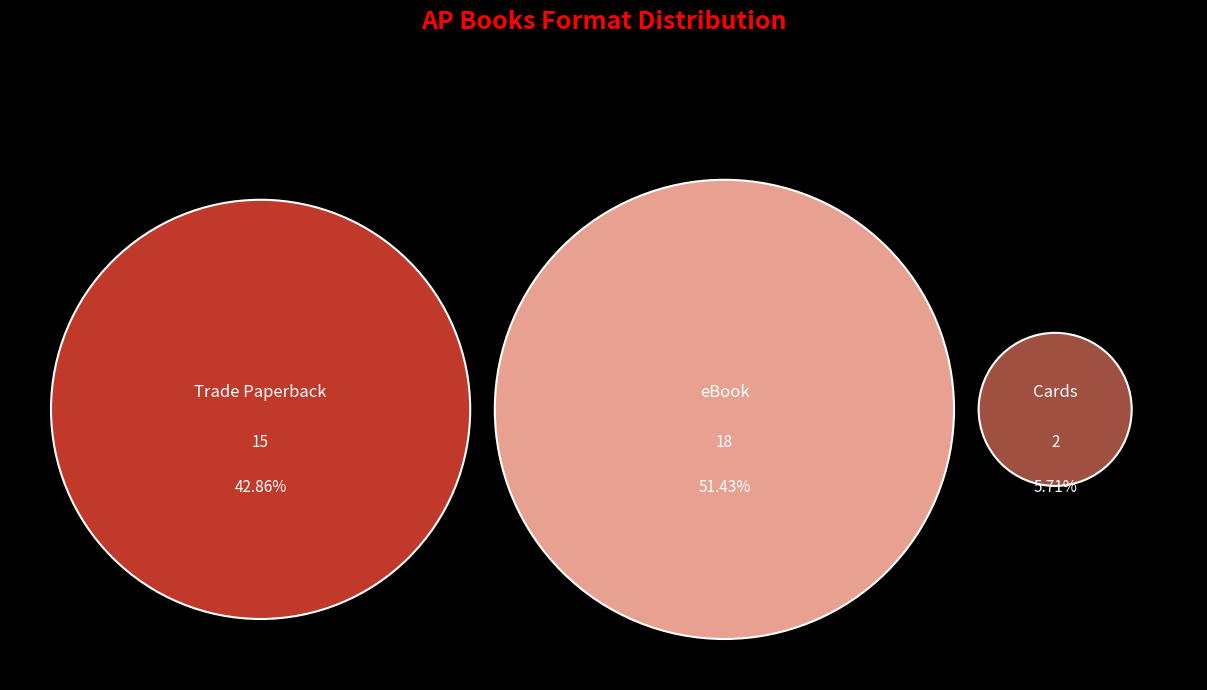

To the nearest percent, what portion does Trade Paperback represent?

43%